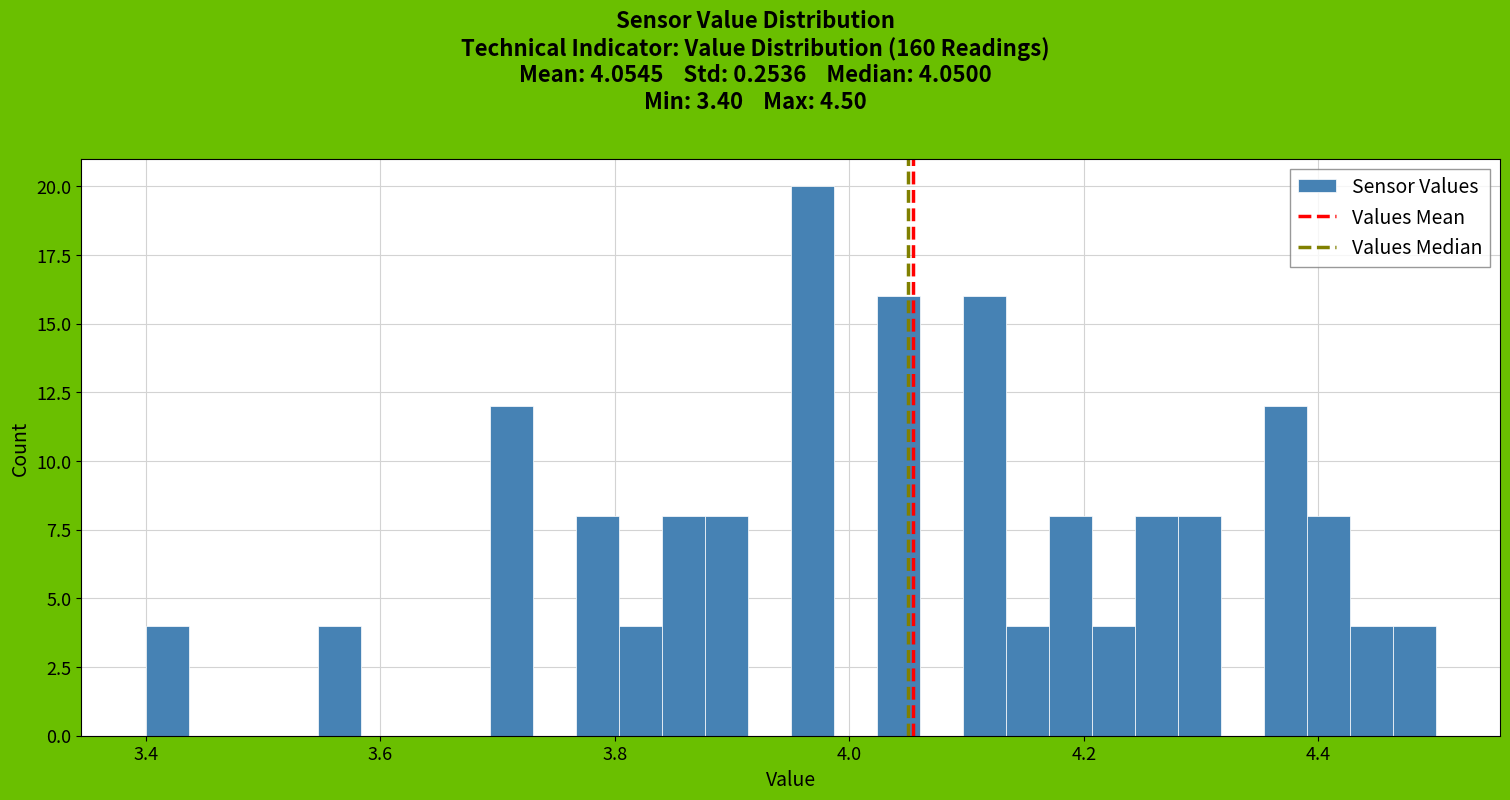

Around what value on the x-axis is the tallest bar? Give the approximate position of its centre, as read against the axis.

3.96